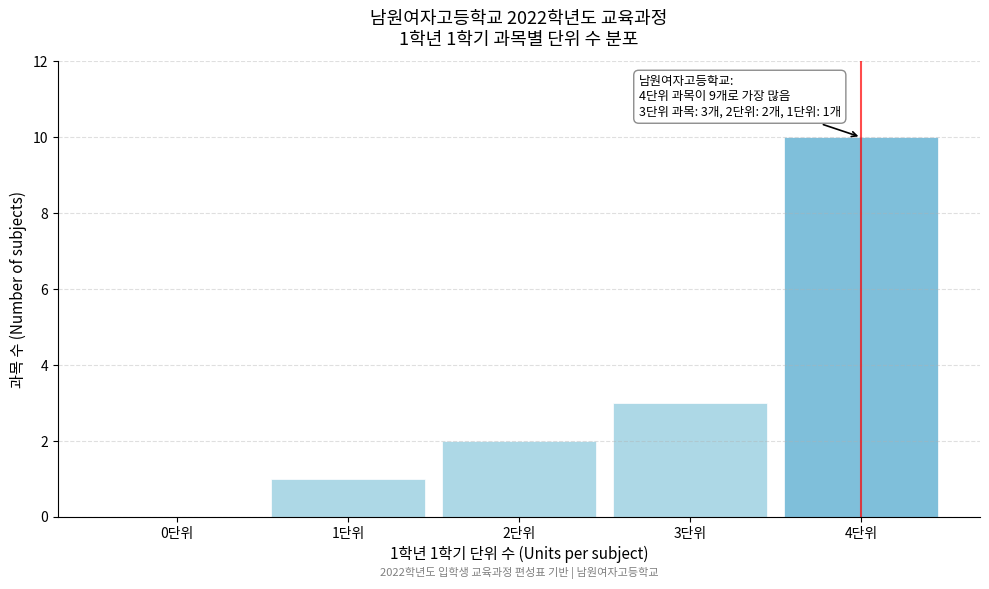

Reading left to right, list all the values displayed in this chart.

0단위=0	1단위=1	2단위=2	3단위=3	4단위=10